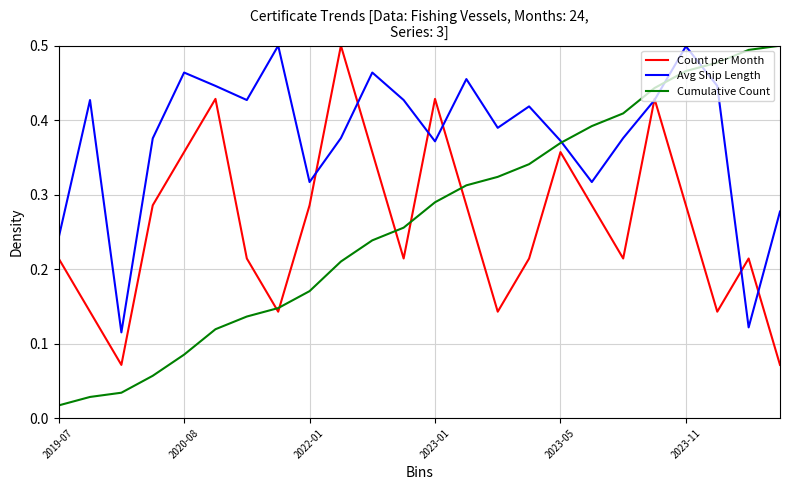

Which series ends up on top after the final intersection of Cumulative Count and Avg Ship Length?

Cumulative Count